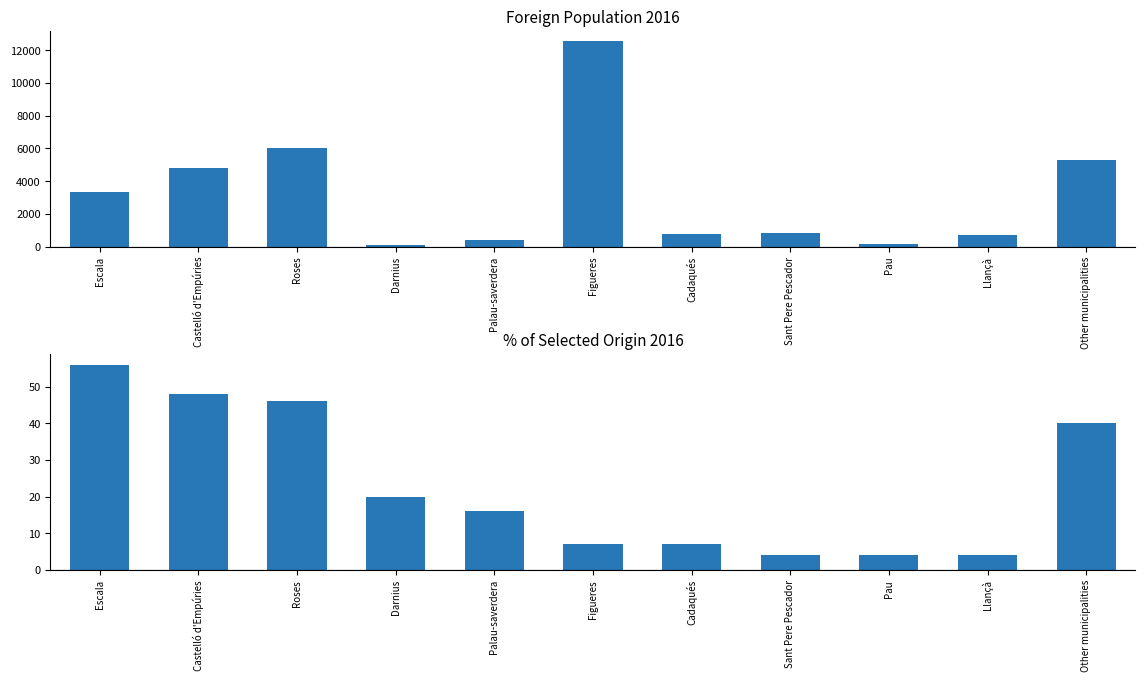

Is it true that % of selected origin equals 16 at Palau-saverdera?

True